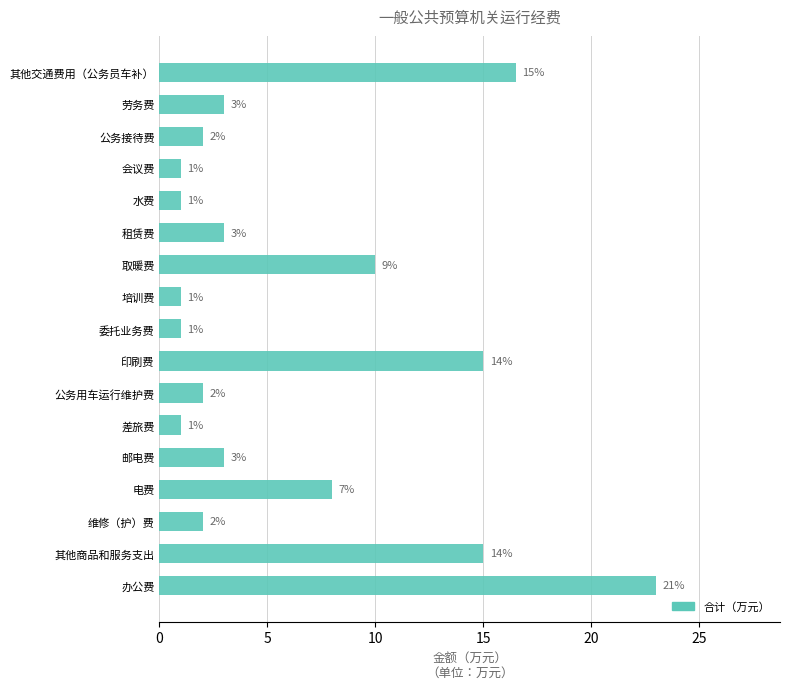

Where is the data nearest to the value 12?

取暖费